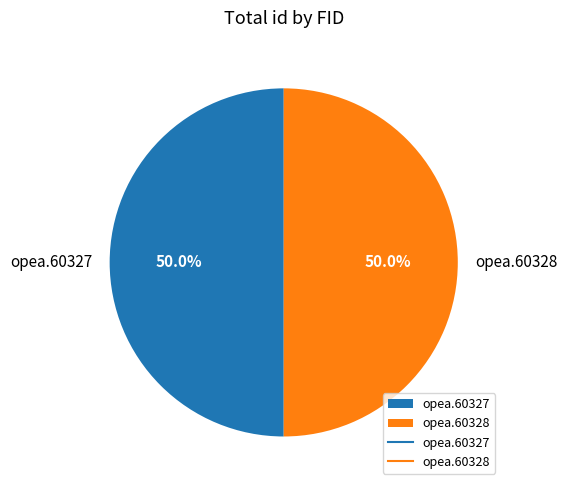

How many segments does this pie chart have?

2